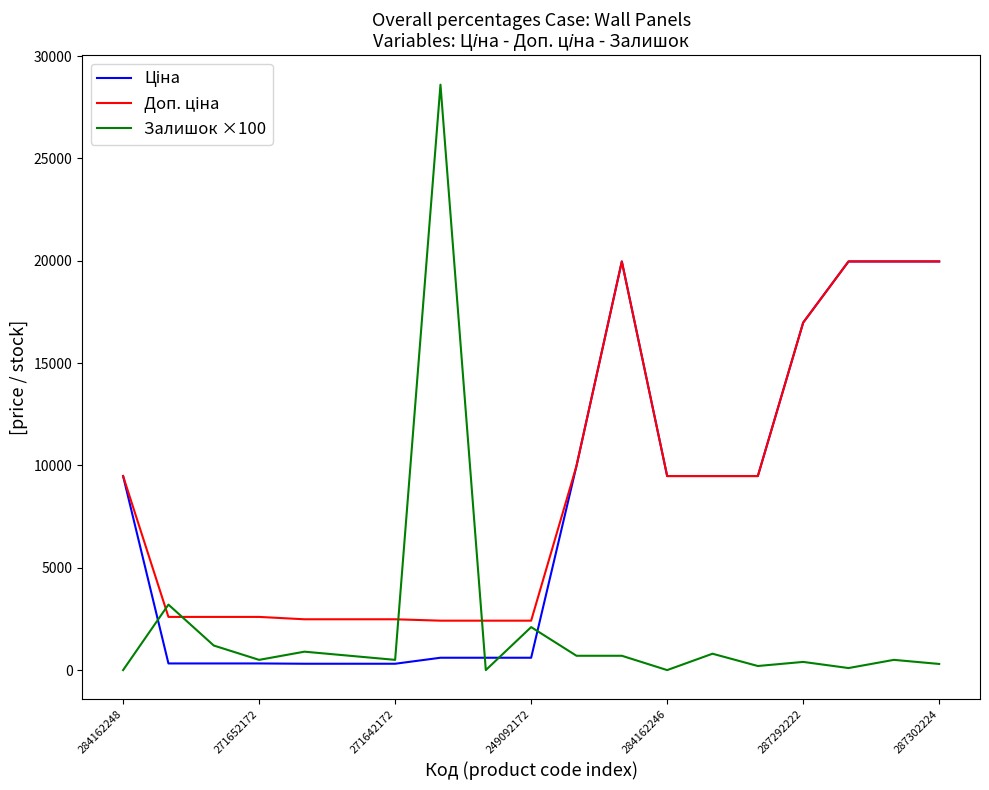

Which series has the widest spread of values?

Залишок ×100